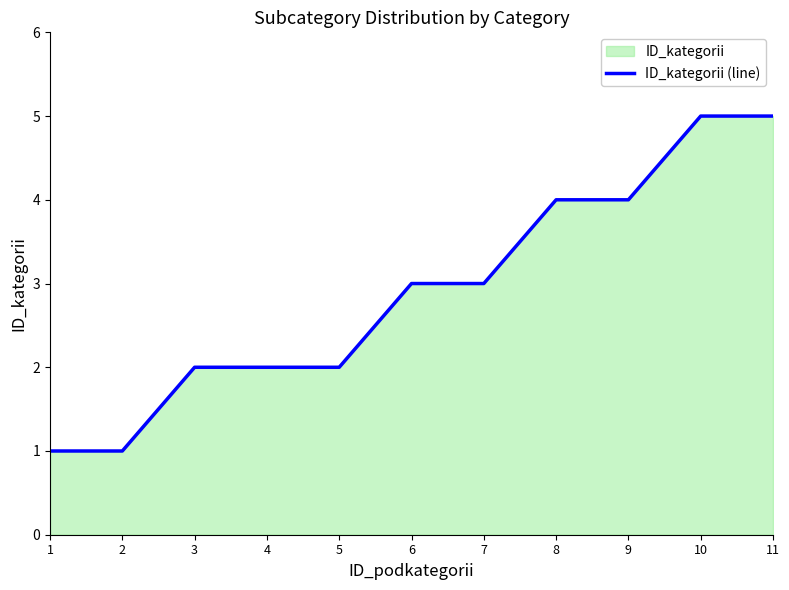

Reading left to right, what are all the values shown in this chart?

1=1	2=1	3=2	4=2	5=2	6=3	7=3	8=4	9=4	10=5	11=5